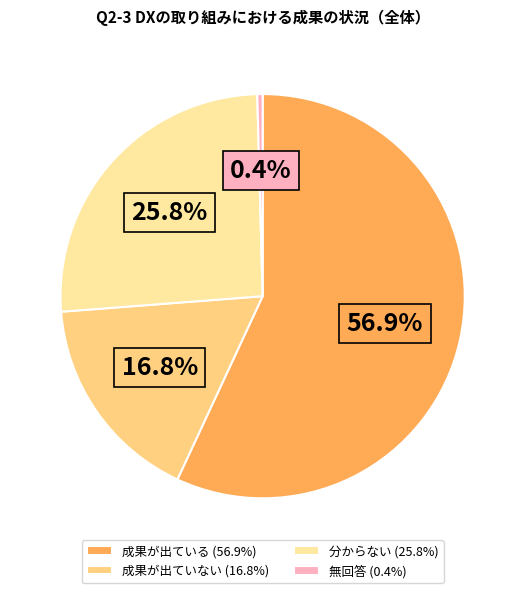

Which slice is the largest?

成果が出ている